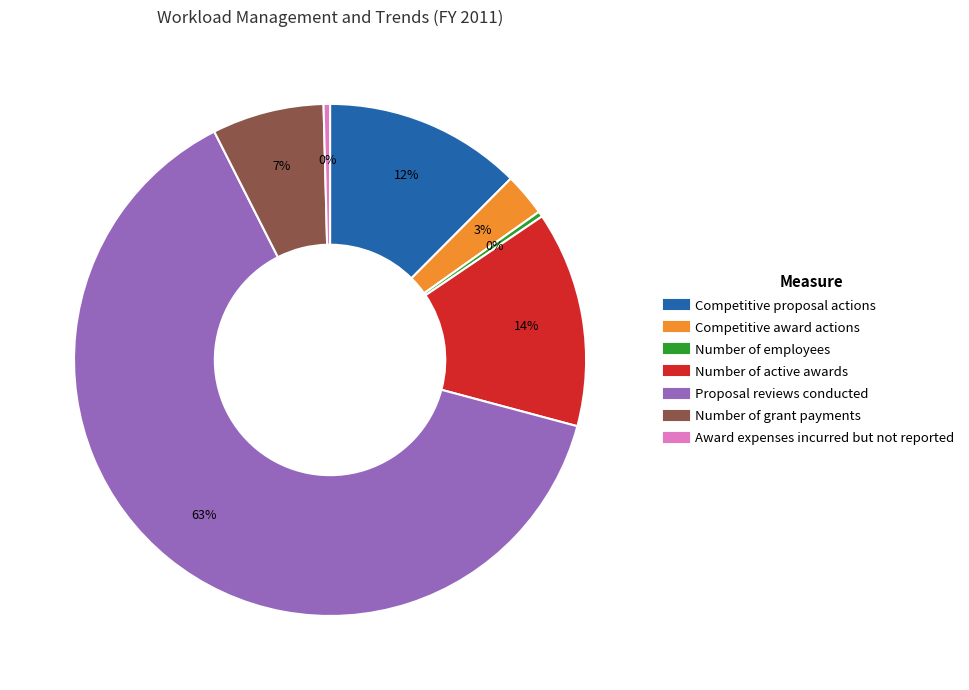

Is the sum of Number of employees and Competitive award actions greater than half?

No